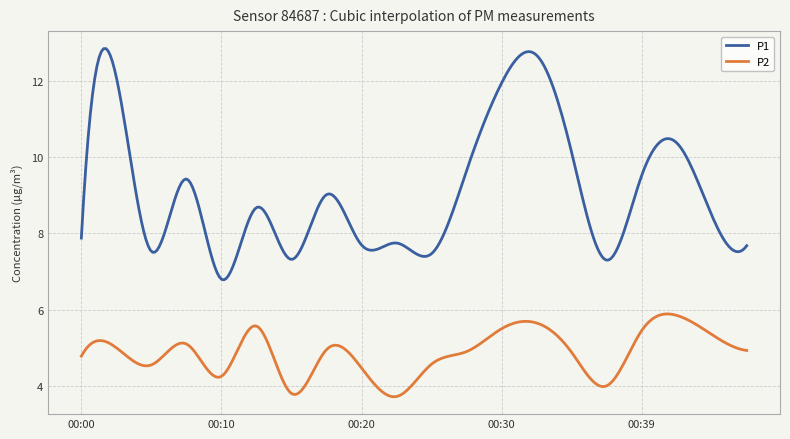

Rank the series by their maximum value, from highest to lowest.

P1, P2